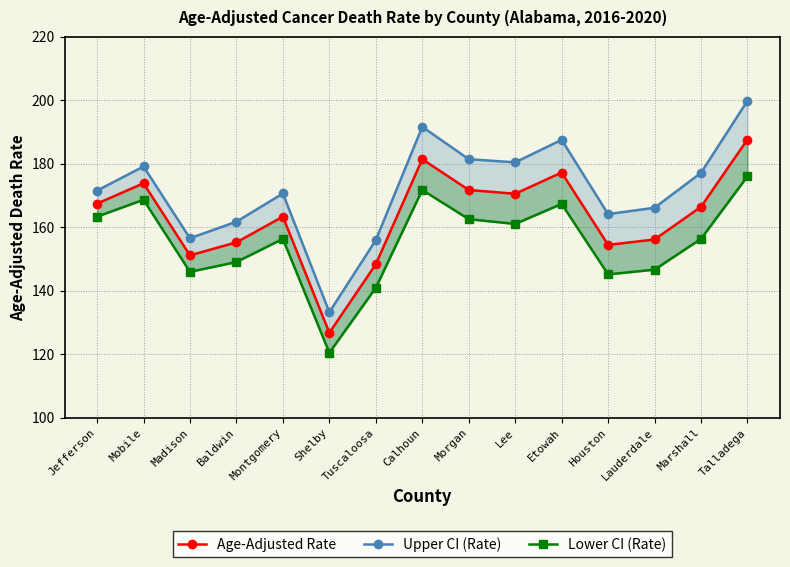

What position from the right is Shelby?

10